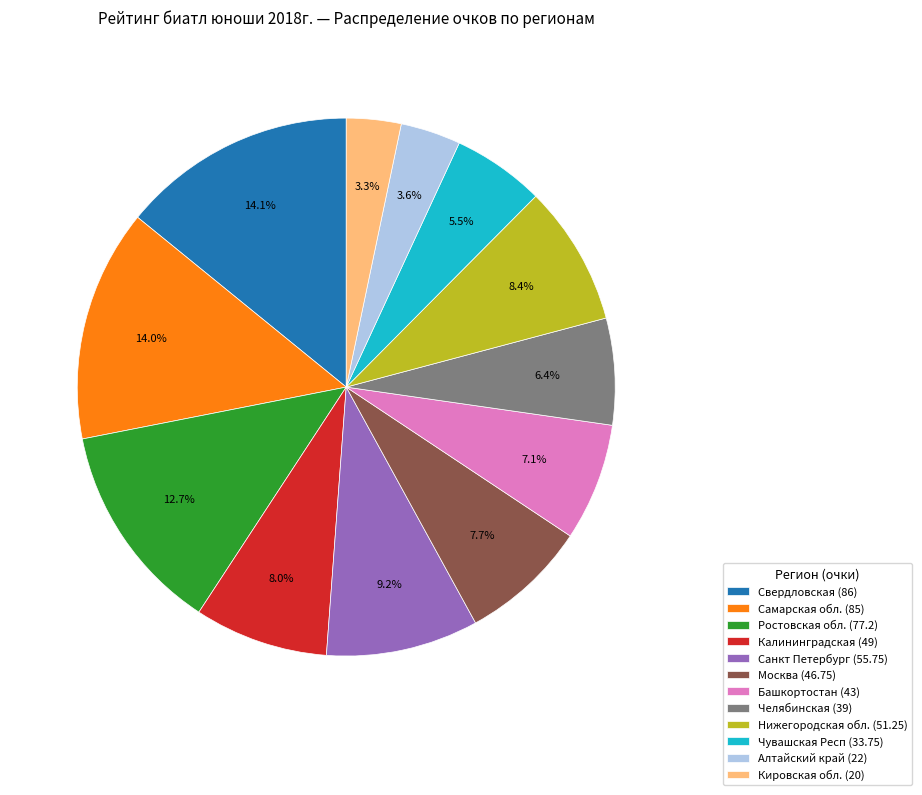

How many slices are in this pie chart?

12